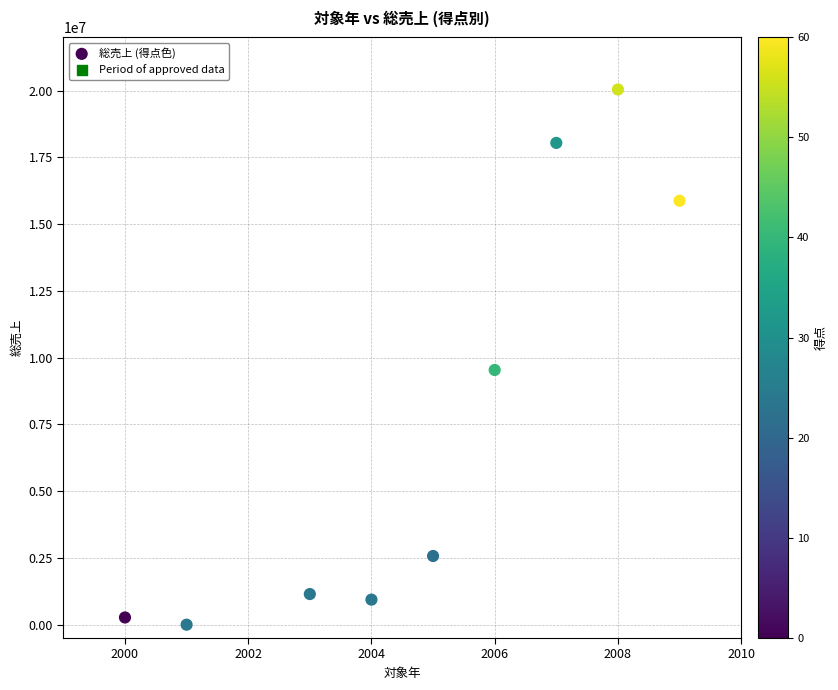

What Y value in the scatter plot is closest to 10022000?

9539000